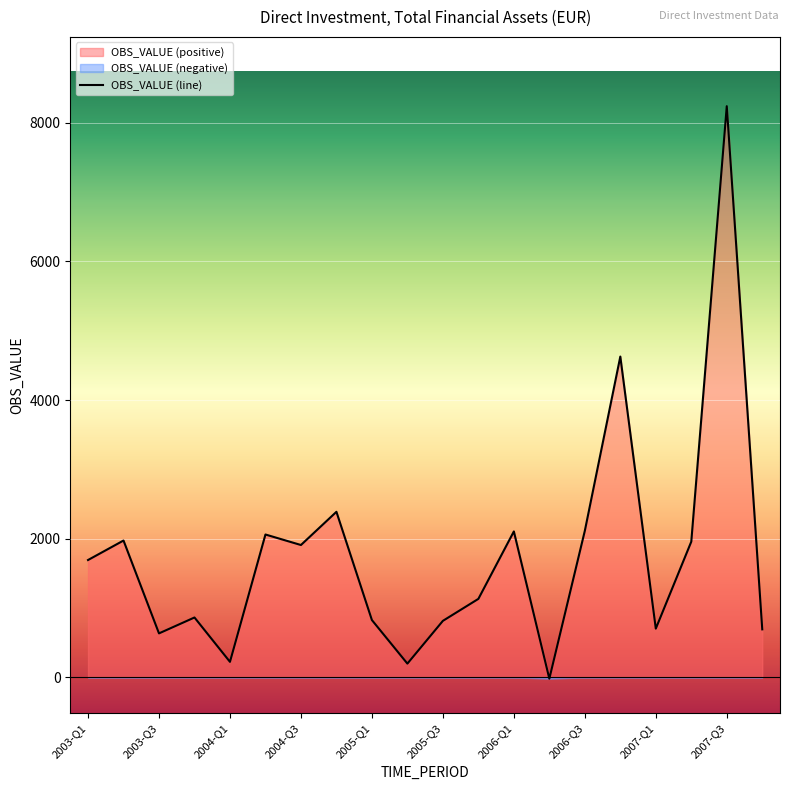

What is the value of the 13th point from the left?

2104.5